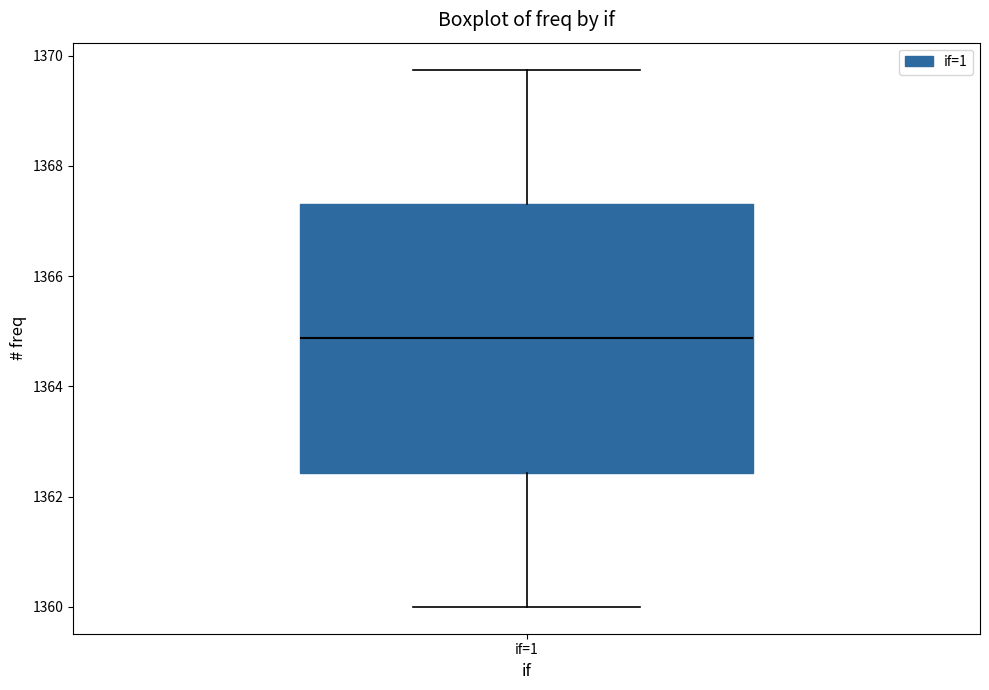

Where does the lower whisker of the box for if=1 end on the y-axis? The values are not printed on the chart, so give them approximately, as read against the axis.

1360.0